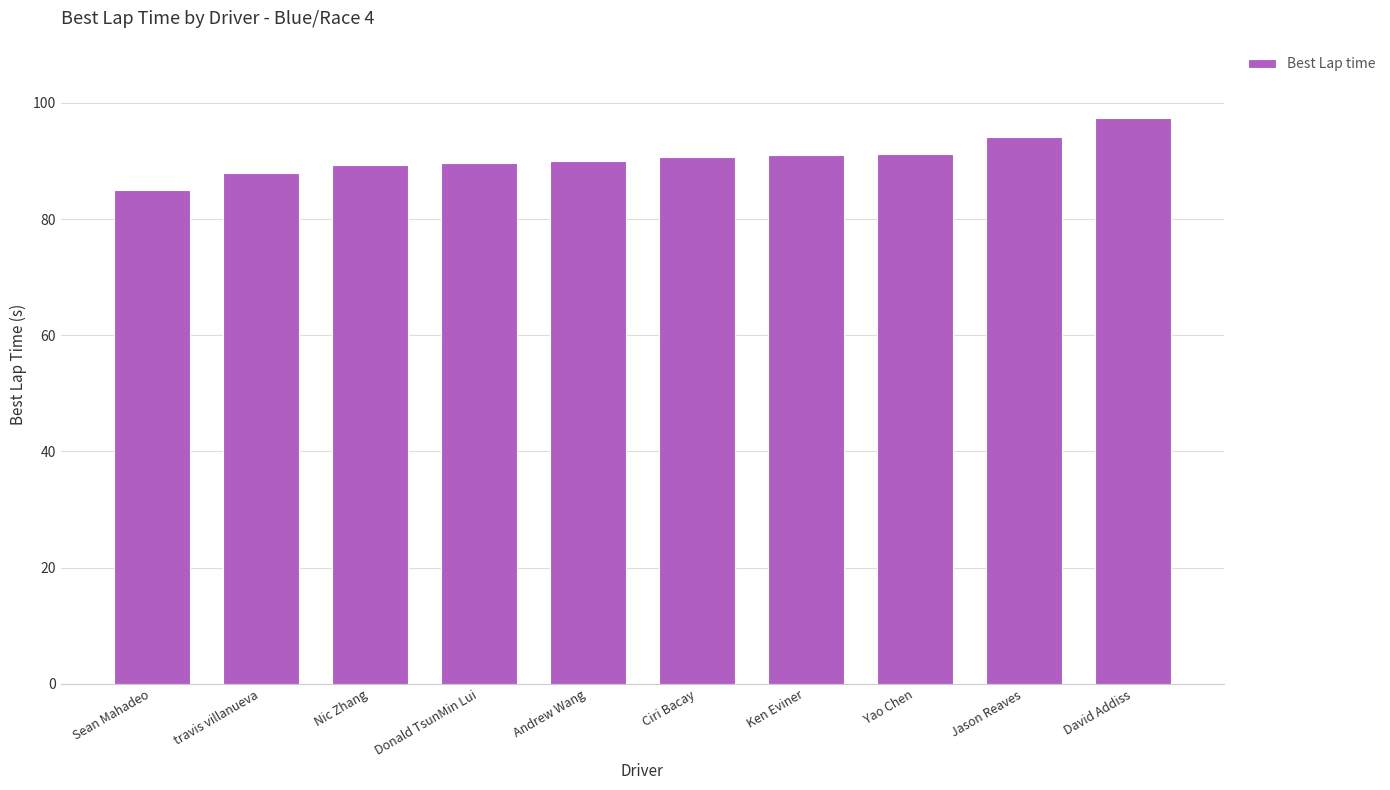

The value at Donald TsunMin Lui is 52.4. True or false?

False